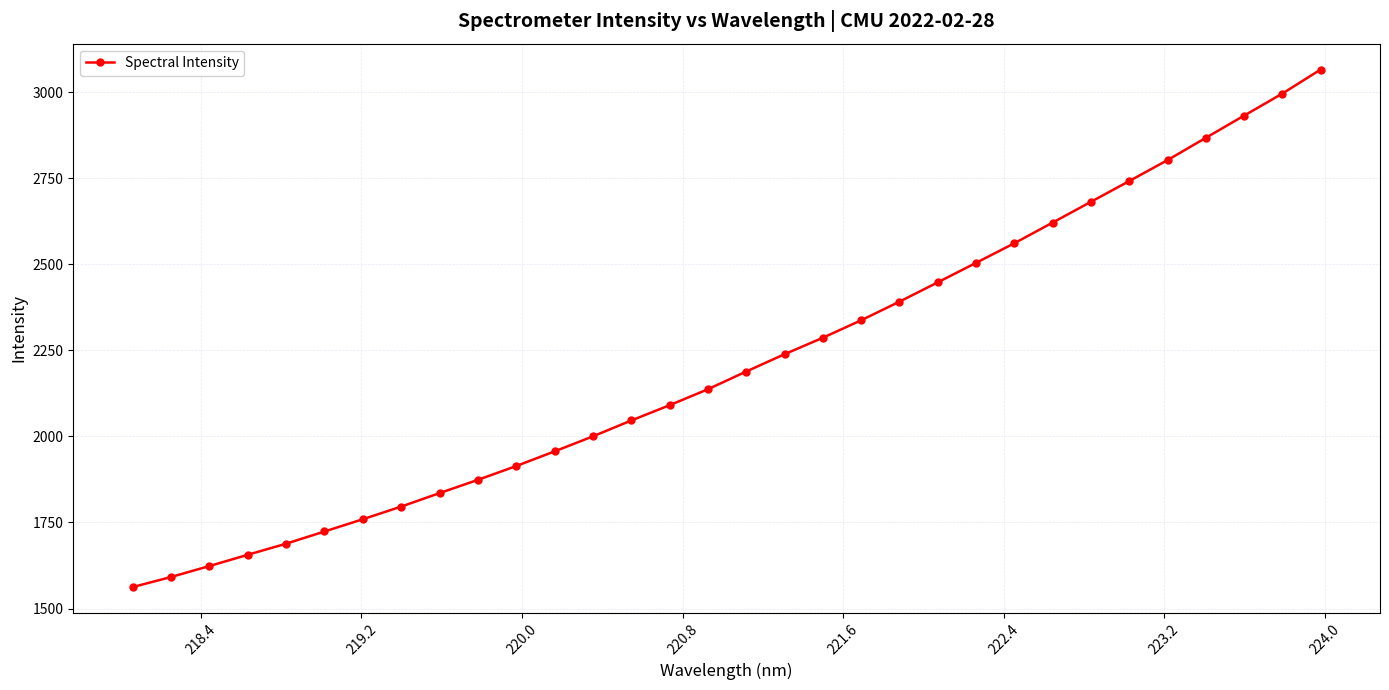

True or false: the data has more than 2 interior local peaks.

False